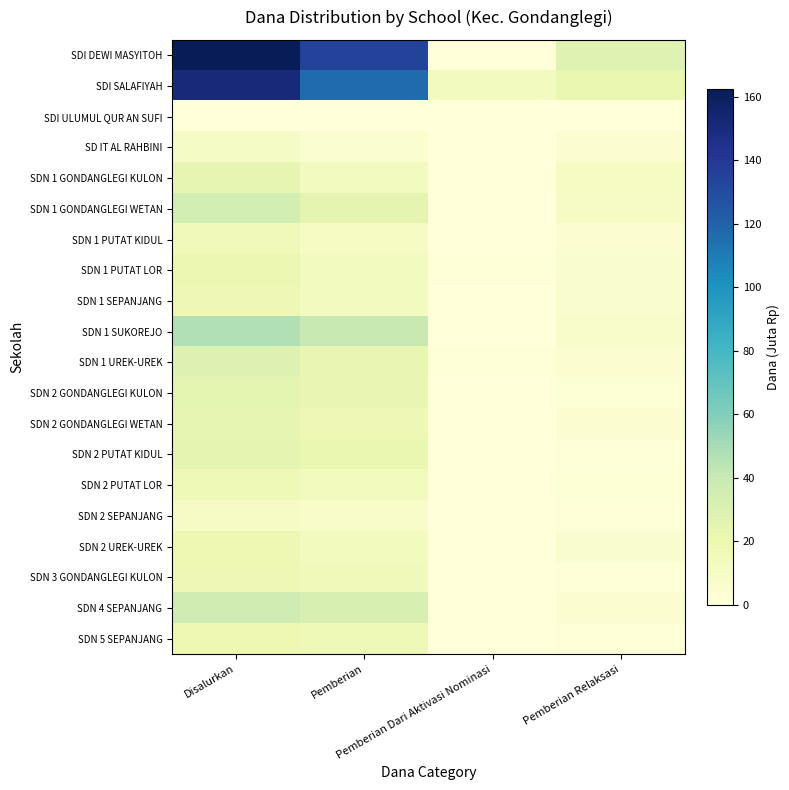

Reading left to right, list all the values displayed in this chart.

SDI DEWI MASYITOH: Disalurkan=162.4	Pemberian=134.8	Pemberian Dari Aktivasi Nominasi=0.0	Pemberian Relaksasi=27.7
SDI SALAFIYAH: Disalurkan=151.0	Pemberian=116.3	Pemberian Dari Aktivasi Nominasi=13.1	Pemberian Relaksasi=21.6
SDI ULUMUL QUR AN SUFI: Disalurkan=0.2	Pemberian=0.0	Pemberian Dari Aktivasi Nominasi=0.0	Pemberian Relaksasi=0.2
SD IT AL RAHBINI: Disalurkan=10.6	Pemberian=5.6	Pemberian Dari Aktivasi Nominasi=0.5	Pemberian Relaksasi=4.5
SDN 1 GONDANGLEGI KULON: Disalurkan=24.1	Pemberian=13.3	Pemberian Dari Aktivasi Nominasi=0.0	Pemberian Relaksasi=10.8
SDN 1 GONDANGLEGI WETAN: Disalurkan=34.2	Pemberian=24.3	Pemberian Dari Aktivasi Nominasi=0.0	Pemberian Relaksasi=9.9
SDN 1 PUTAT KIDUL: Disalurkan=16.4	Pemberian=11.2	Pemberian Dari Aktivasi Nominasi=0.5	Pemberian Relaksasi=4.7
SDN 1 PUTAT LOR: Disalurkan=20.5	Pemberian=13.3	Pemberian Dari Aktivasi Nominasi=0.9	Pemberian Relaksasi=6.3
SDN 1 SEPANJANG: Disalurkan=18.9	Pemberian=13.1	Pemberian Dari Aktivasi Nominasi=0.0	Pemberian Relaksasi=5.8
SDN 1 SUKOREJO: Disalurkan=46.8	Pemberian=39.4	Pemberian Dari Aktivasi Nominasi=0.0	Pemberian Relaksasi=7.4
SDN 1 UREK-UREK: Disalurkan=29.0	Pemberian=22.7	Pemberian Dari Aktivasi Nominasi=1.4	Pemberian Relaksasi=5.0
SDN 2 GONDANGLEGI KULON: Disalurkan=25.4	Pemberian=22.7	Pemberian Dari Aktivasi Nominasi=0.0	Pemberian Relaksasi=2.7
SDN 2 GONDANGLEGI WETAN: Disalurkan=23.6	Pemberian=18.7	Pemberian Dari Aktivasi Nominasi=0.0	Pemberian Relaksasi=5.0
SDN 2 PUTAT KIDUL: Disalurkan=24.3	Pemberian=21.6	Pemberian Dari Aktivasi Nominasi=0.5	Pemberian Relaksasi=2.2
SDN 2 PUTAT LOR: Disalurkan=17.6	Pemberian=14.8	Pemberian Dari Aktivasi Nominasi=0.0	Pemberian Relaksasi=2.7
SDN 2 SEPANJANG: Disalurkan=9.9	Pemberian=7.7	Pemberian Dari Aktivasi Nominasi=0.0	Pemberian Relaksasi=2.2
SDN 2 UREK-UREK: Disalurkan=19.4	Pemberian=13.5	Pemberian Dari Aktivasi Nominasi=0.0	Pemberian Relaksasi=5.8
SDN 3 GONDANGLEGI KULON: Disalurkan=18.9	Pemberian=16.4	Pemberian Dari Aktivasi Nominasi=0.0	Pemberian Relaksasi=2.5
SDN 4 SEPANJANG: Disalurkan=35.5	Pemberian=31.5	Pemberian Dari Aktivasi Nominasi=0.0	Pemberian Relaksasi=4.0
SDN 5 SEPANJANG: Disalurkan=19.4	Pemberian=17.3	Pemberian Dari Aktivasi Nominasi=0.0	Pemberian Relaksasi=2.0